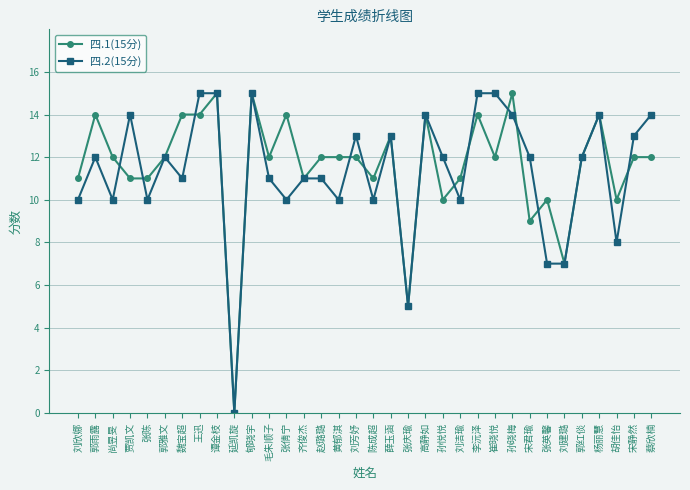

List the series in order of their overall mean, highest first.

四.1(15分), 四.2(15分)